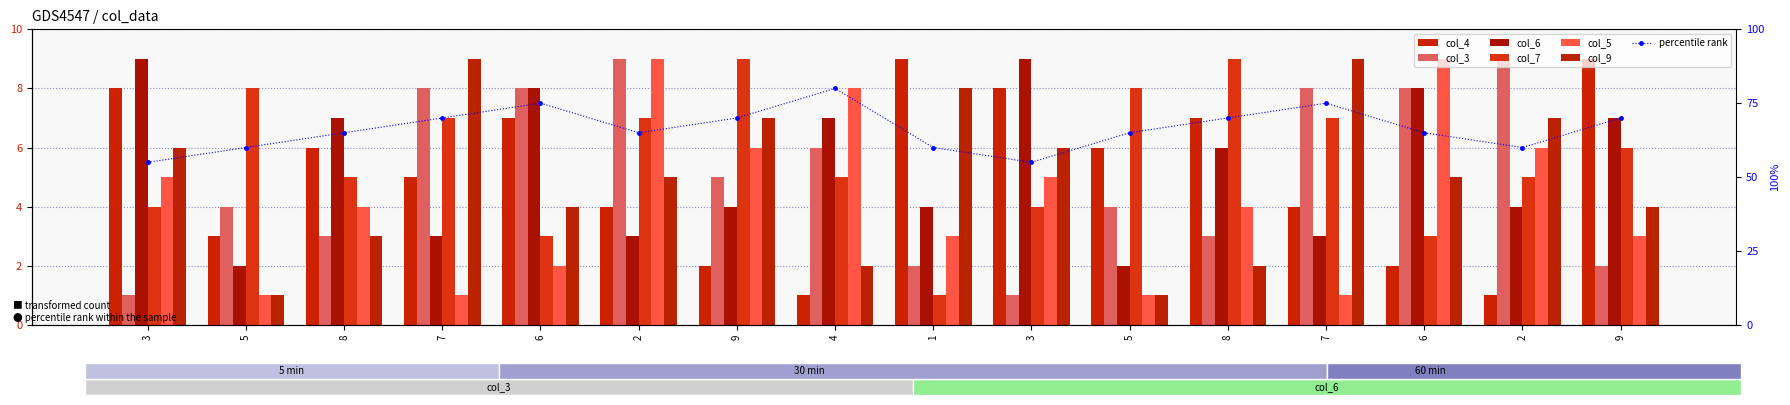

Which category has the lowest value across all series?

4